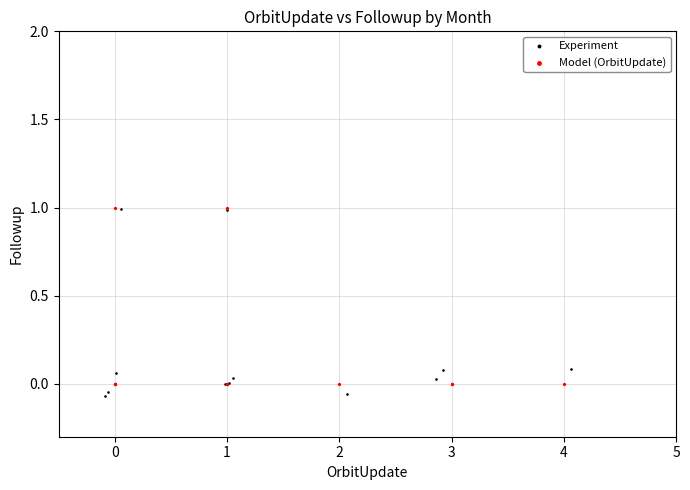

Which series has the largest Y range (max minus min)?

Experiment